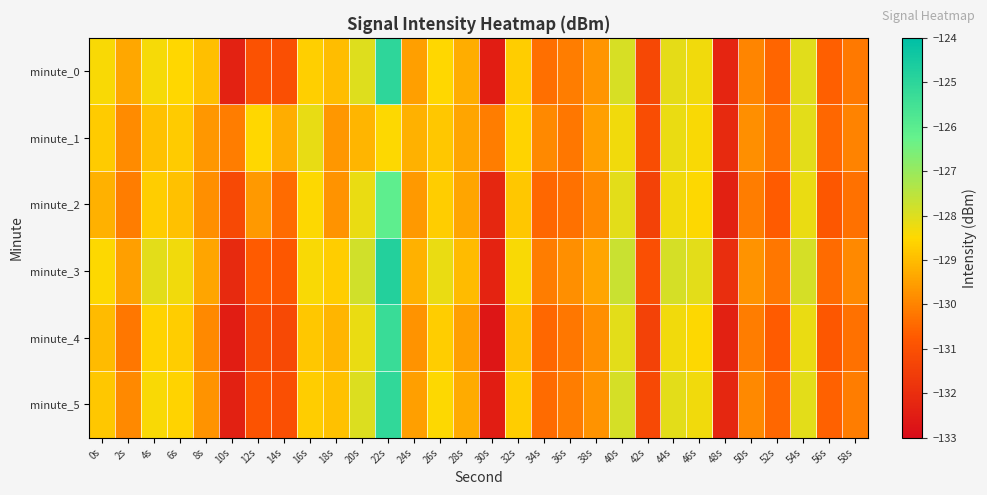

Reading left to right, what are all the values shown in this chart?

minute_0: 0s=-128.4	2s=-129.4	4s=-128.4	6s=-128.5	8s=-128.9	10s=-132.4	12s=-130.9	14s=-131.0	16s=-128.7	18s=-129.0	20s=-128.0	22s=-125.1	24s=-129.5	26s=-128.5	28s=-129.3	30s=-132.5	32s=-128.7	34s=-130.3	36s=-130.1	38s=-129.7	40s=-127.9	42s=-131.2	44s=-128.1	46s=-128.3	48s=-132.3	50s=-130.0	52s=-130.5	54s=-128.1	56s=-130.6	58s=-130.2
minute_1: 0s=-128.7	2s=-129.8	4s=-128.9	6s=-128.7	8s=-129.7	10s=-130.1	12s=-128.5	14s=-129.3	16s=-128.2	18s=-129.6	20s=-129.1	22s=-128.5	24s=-129.2	26s=-128.8	28s=-129.4	30s=-130.1	32s=-128.6	34s=-129.9	36s=-130.2	38s=-129.5	40s=-128.3	42s=-131.1	44s=-128.2	46s=-128.4	48s=-132.1	50s=-129.8	52s=-130.3	54s=-128.1	56s=-130.5	58s=-130.0
minute_2: 0s=-129.2	2s=-130.1	4s=-128.7	6s=-128.9	8s=-129.8	10s=-131.2	12s=-129.6	14s=-130.4	16s=-128.5	18s=-129.7	20s=-128.2	22s=-126.1	24s=-129.6	26s=-128.7	28s=-129.4	30s=-132.2	32s=-128.8	34s=-130.5	36s=-130.3	38s=-129.9	40s=-128.1	42s=-131.4	44s=-128.3	46s=-128.5	48s=-132.4	50s=-130.1	52s=-130.7	54s=-128.2	56s=-130.8	58s=-130.3
minute_3: 0s=-128.5	2s=-129.5	4s=-128.1	6s=-128.3	8s=-129.4	10s=-132.1	12s=-130.7	14s=-130.8	16s=-128.4	18s=-128.7	20s=-127.8	22s=-124.8	24s=-129.2	26s=-128.2	28s=-129.0	30s=-132.3	32s=-128.4	34s=-130.1	36s=-129.8	38s=-129.4	40s=-127.7	42s=-131.0	44s=-127.9	46s=-128.1	48s=-132.0	50s=-129.7	52s=-130.2	54s=-127.9	56s=-130.4	58s=-129.9
minute_4: 0s=-129.0	2s=-130.2	4s=-128.6	6s=-128.7	8s=-129.9	10s=-132.5	12s=-131.1	14s=-131.2	16s=-128.8	18s=-129.1	20s=-128.2	22s=-125.3	24s=-129.7	26s=-128.7	28s=-129.5	30s=-132.7	32s=-128.9	34s=-130.5	36s=-130.2	38s=-129.8	40s=-128.1	42s=-131.4	44s=-128.3	46s=-128.5	48s=-132.4	50s=-130.1	52s=-130.7	54s=-128.2	56s=-130.8	58s=-130.3
minute_5: 0s=-128.8	2s=-129.9	4s=-128.4	6s=-128.6	8s=-129.7	10s=-132.4	12s=-130.9	14s=-131.0	16s=-128.7	18s=-128.9	20s=-128.0	22s=-125.1	24s=-129.5	26s=-128.5	28s=-129.3	30s=-132.5	32s=-128.7	34s=-130.4	36s=-130.1	38s=-129.7	40s=-127.9	42s=-131.2	44s=-128.1	46s=-128.3	48s=-132.2	50s=-129.9	52s=-130.5	54s=-128.1	56s=-130.6	58s=-130.1